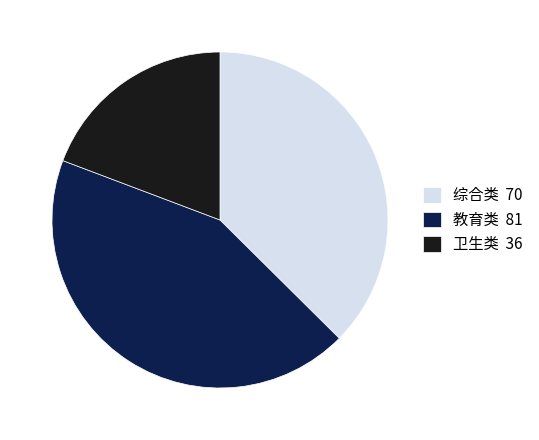

Is 综合类 the majority of the pie?

No